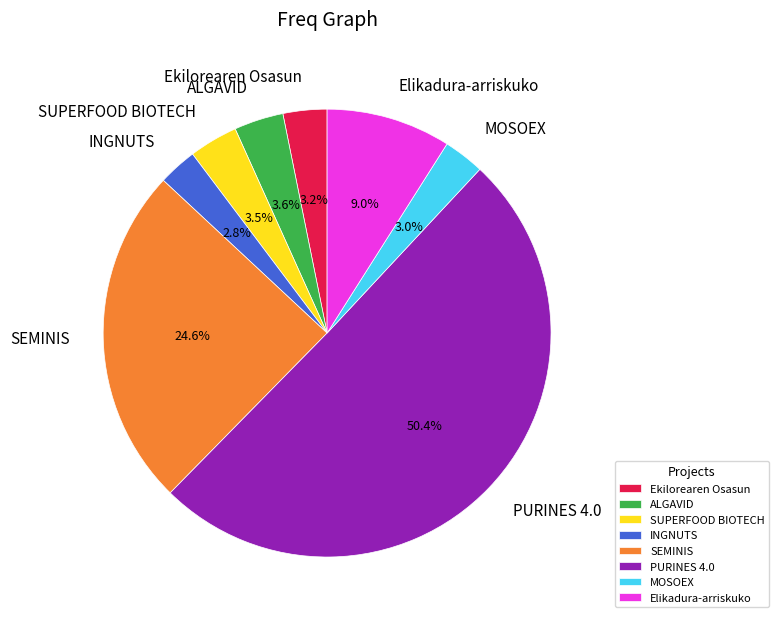

How many segments does this pie chart have?

8